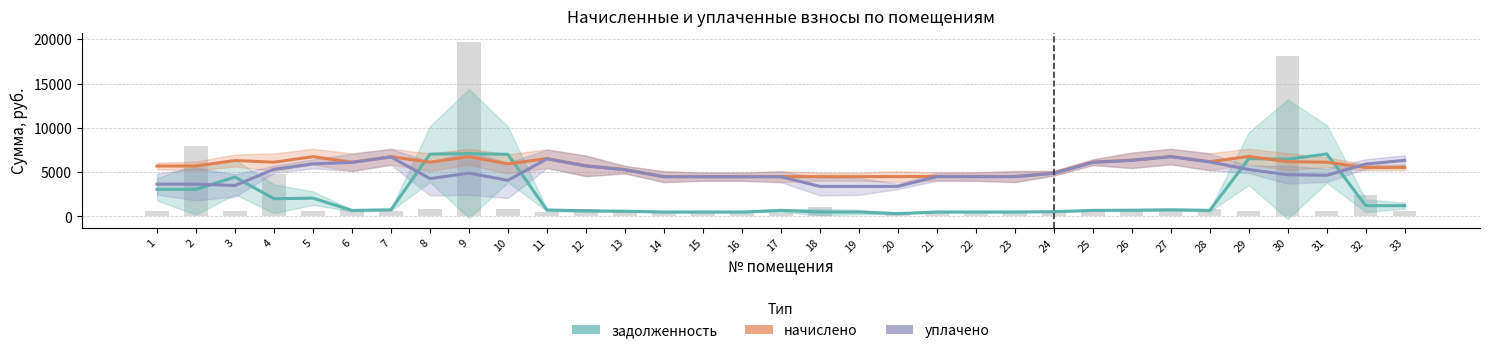

Read the начислено value at 29.

6768.5